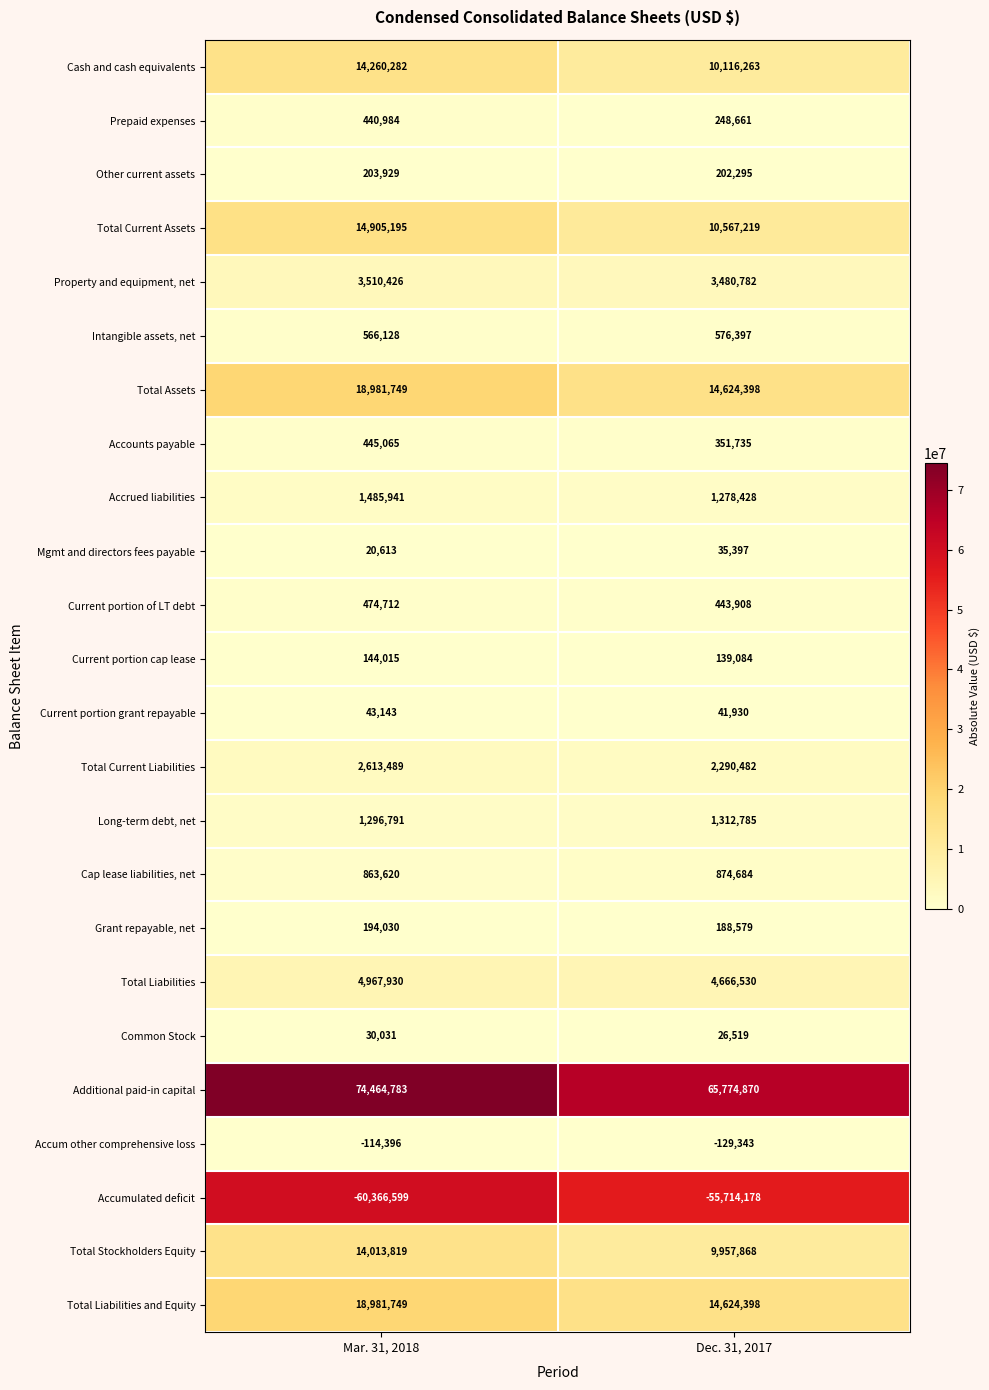

What is the sum of all Long-term debt, net values?

2609576